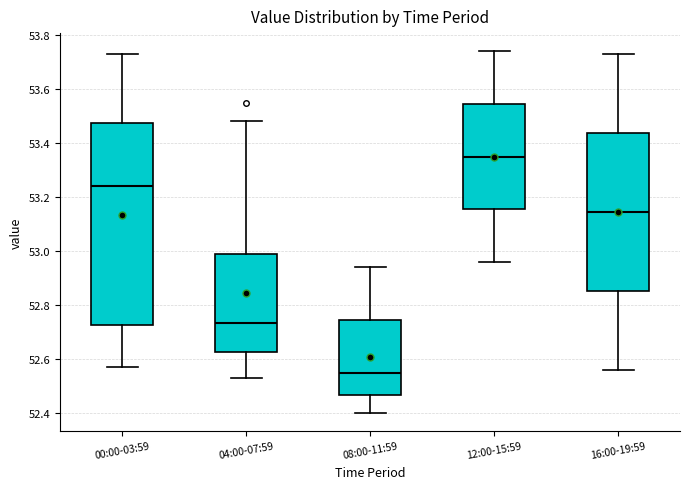

Which box has the lowest median line?

08:00-11:59